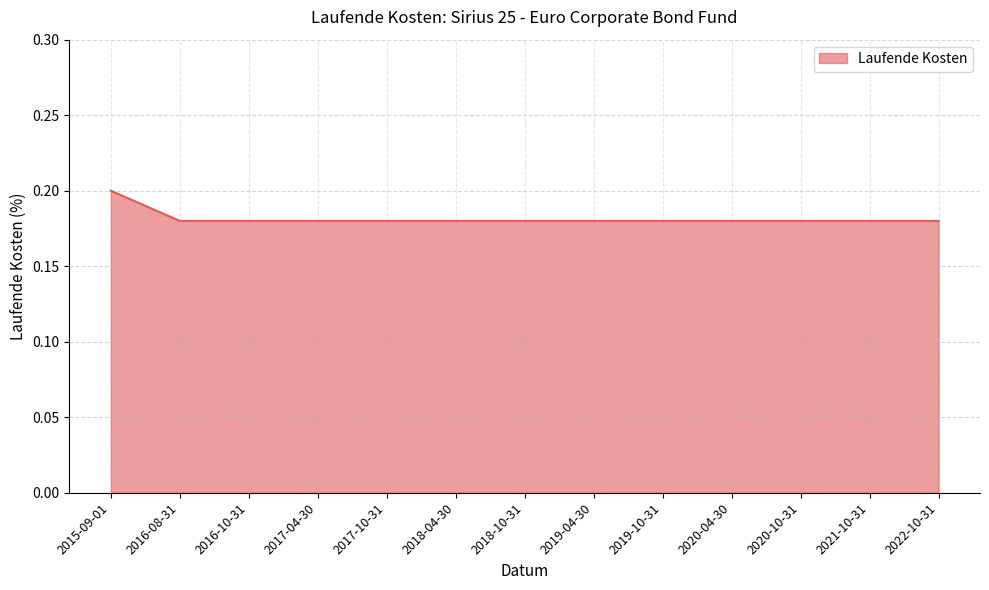

The value at 2022-10-31 is 0.2. True or false?

True